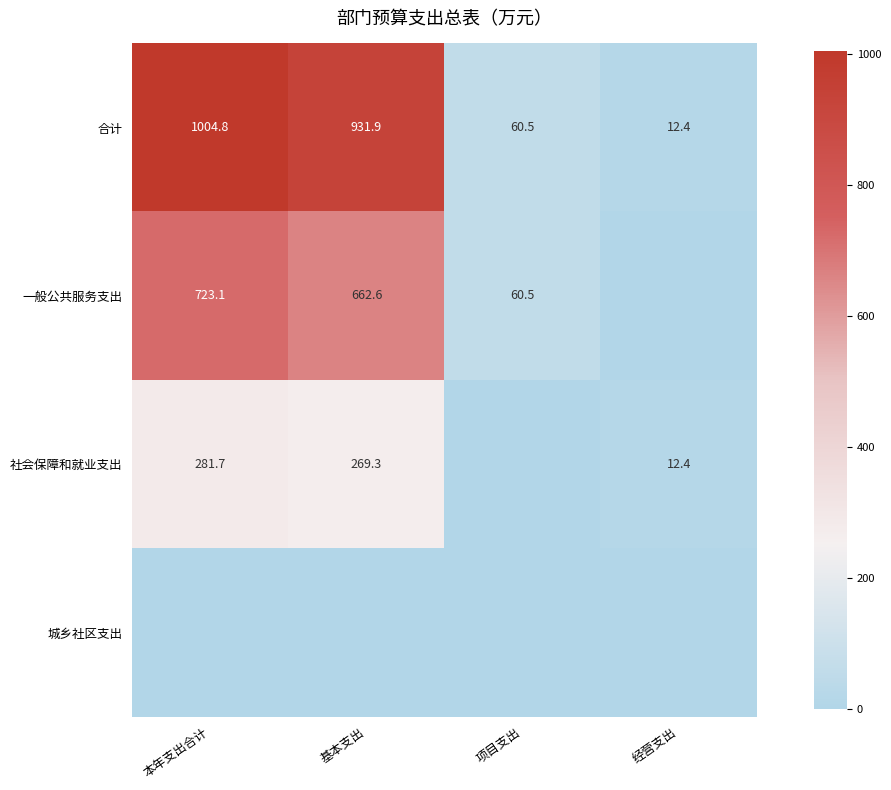

What is the sum of all 合计 values?

2009.6